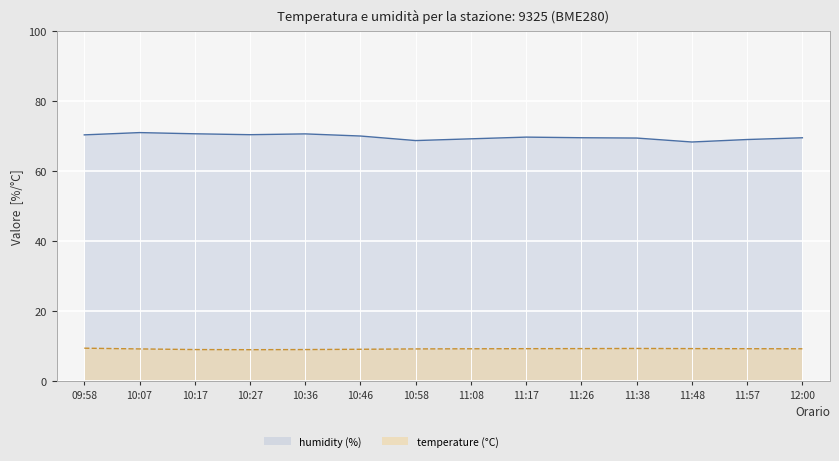

What position from the left is 11:57?

13